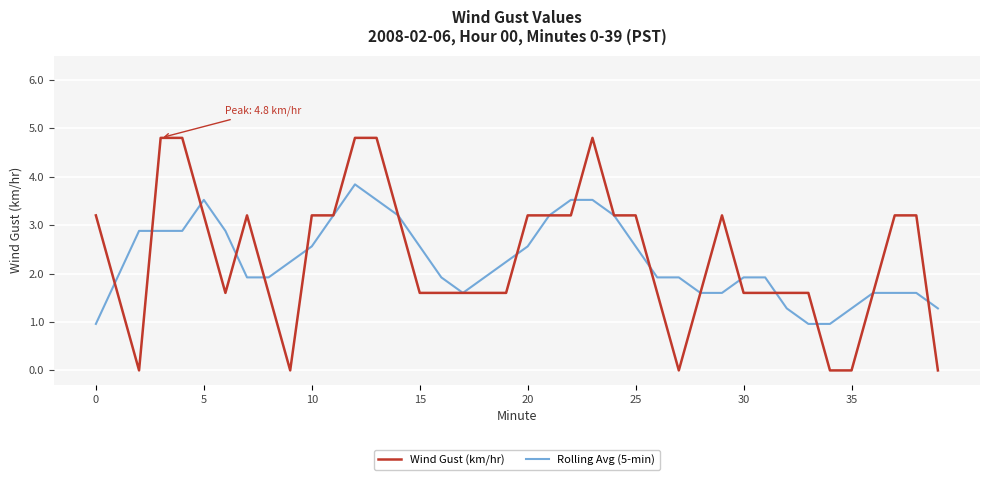

Which series has the largest total across all categories?

Wind Gust (km/hr)